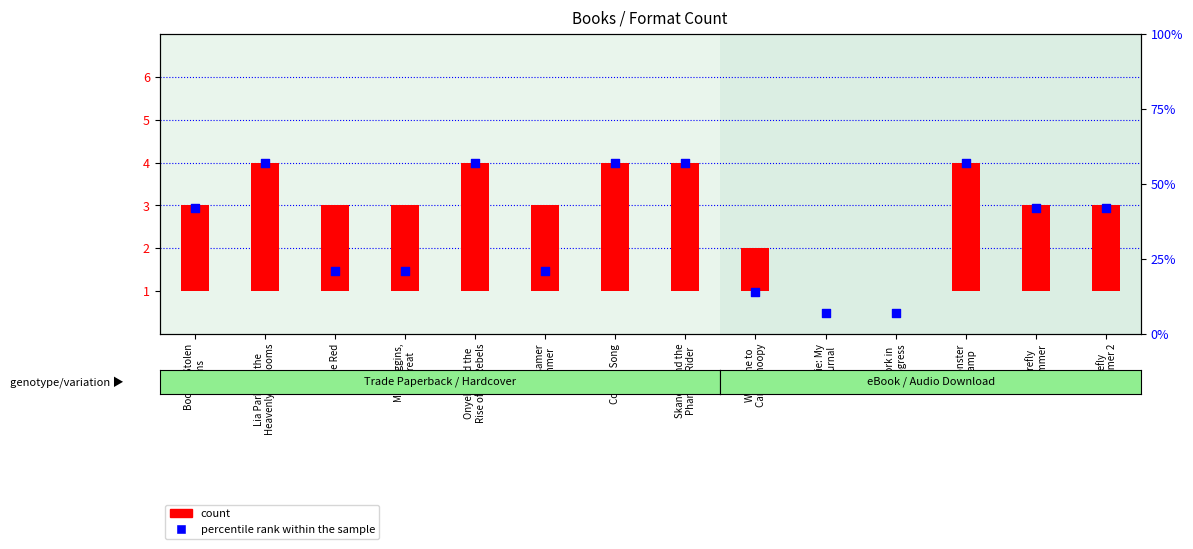

Which series reaches the minimum Y coordinate?

count